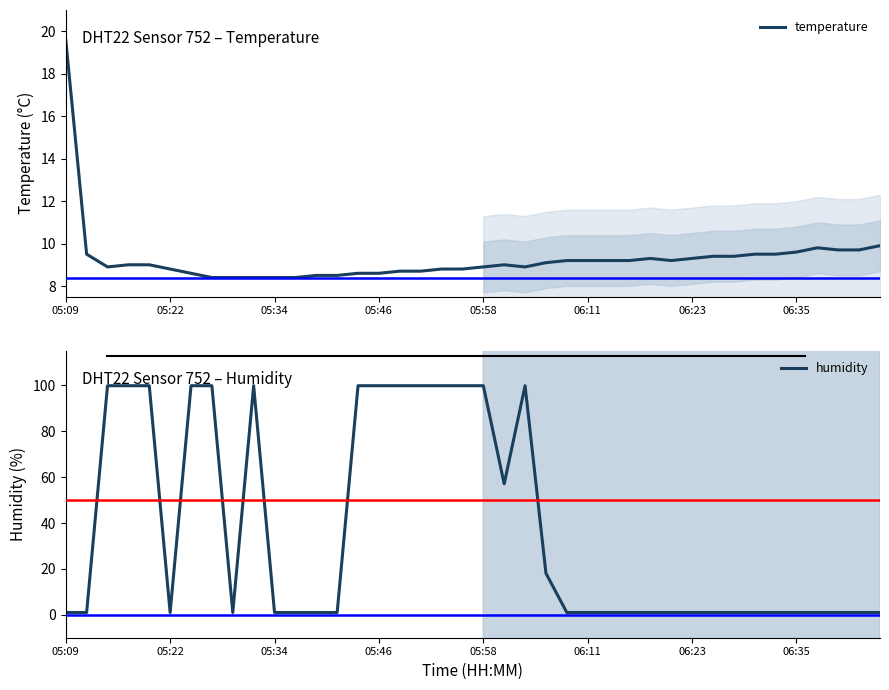

How many intersections are there between temperature and humidity?

8